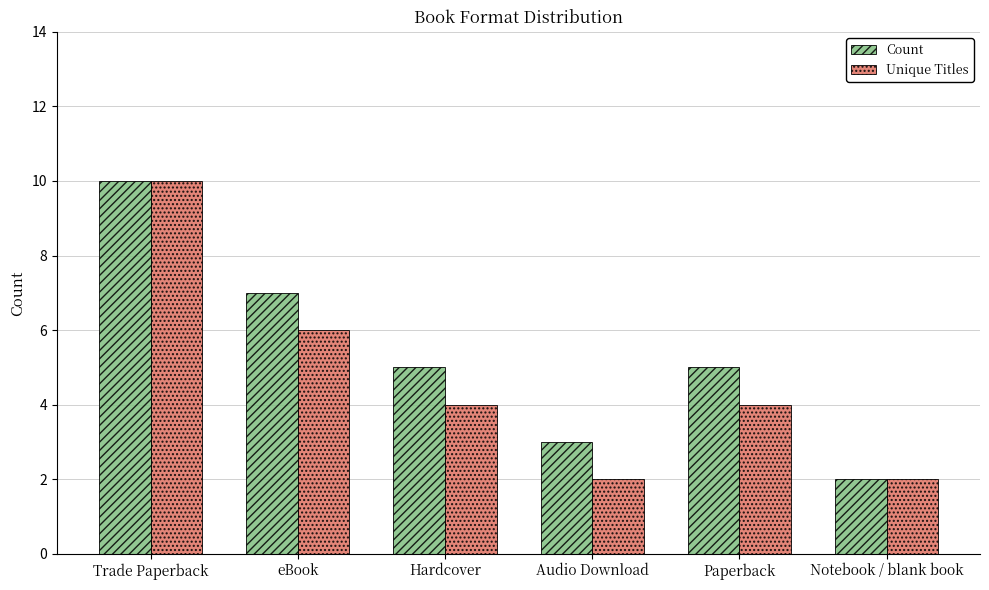

Between Paperback and Notebook / blank book, which series saw the biggest shift?

Count